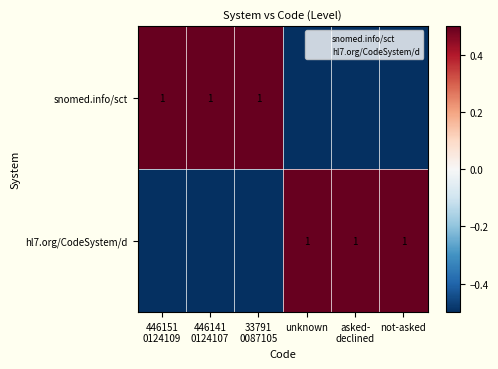

At which category is the sum across all series the highest?

446151
0124109